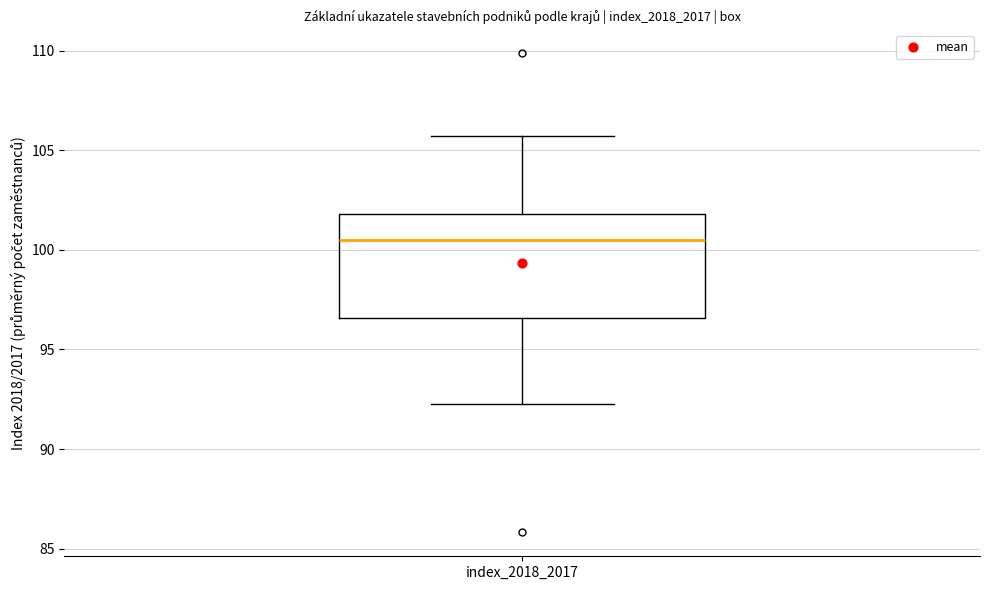

Where does the upper whisker of the box for index_2018_2017 end on the y-axis? The values are not printed on the chart, so give them approximately, as read against the axis.

105.5